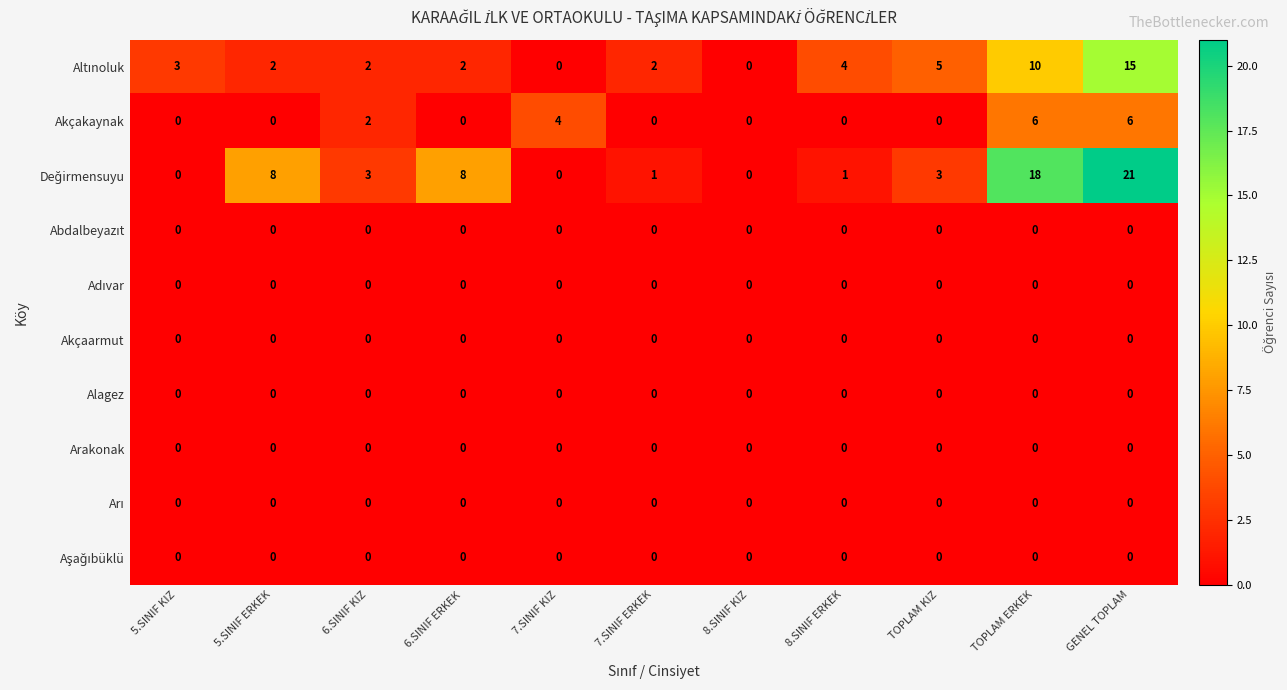

What is the spread (max minus min) of values at 5.SINIF ERKEK?

8